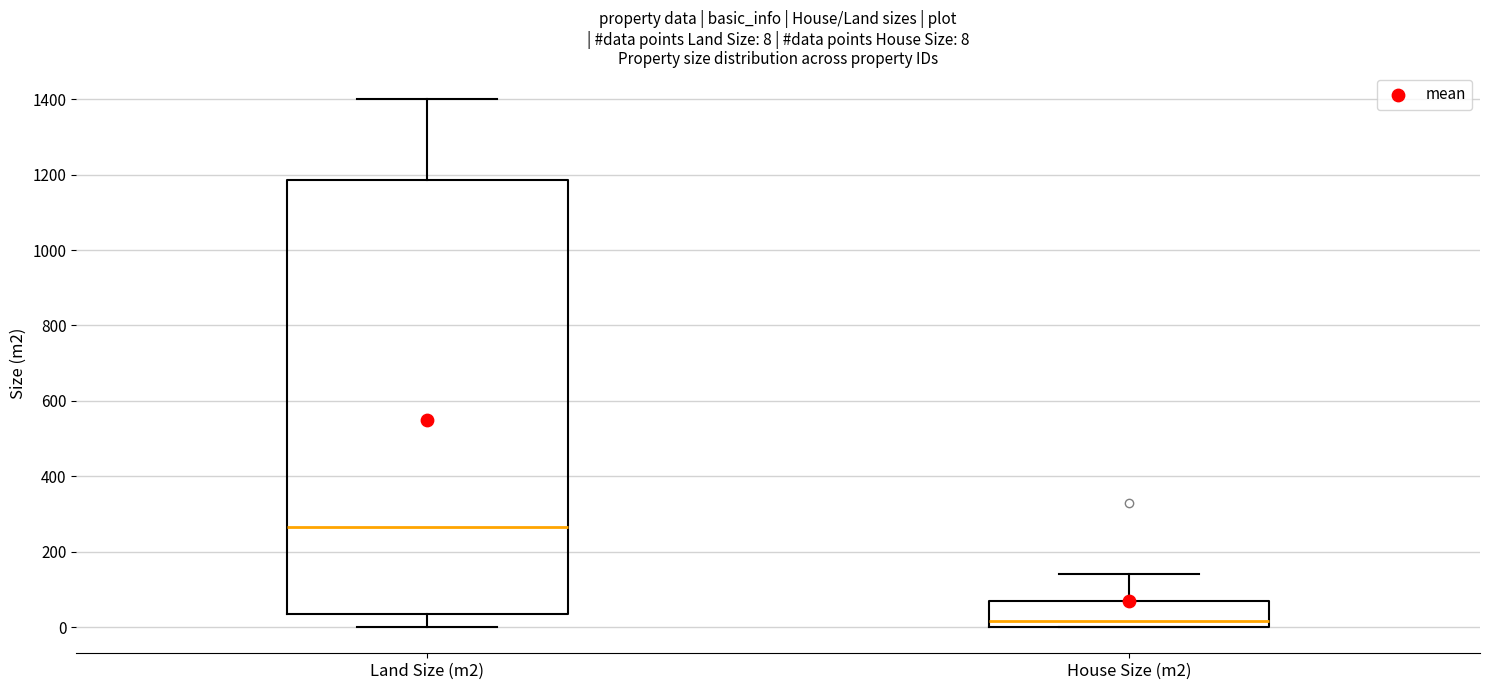

Which box has the highest median line?

Land Size (m2)